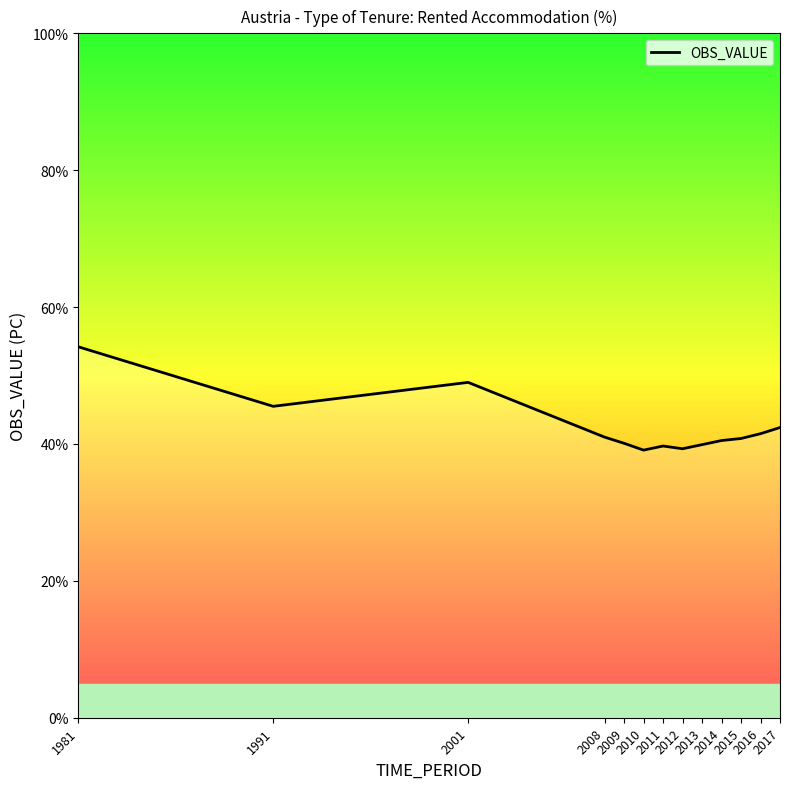

Where is the data nearest to the value 46?

1991